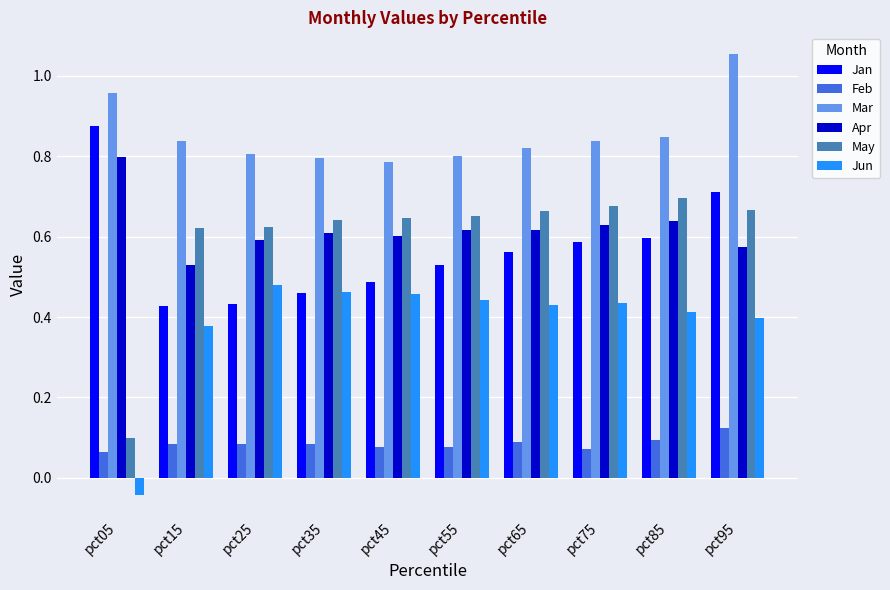

What is the sum of all Apr values?

6.2